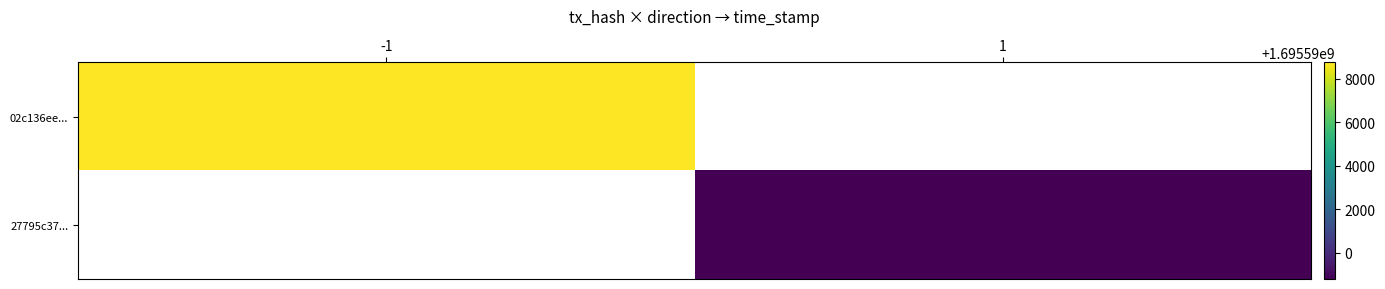

How many data points does each series have?

2